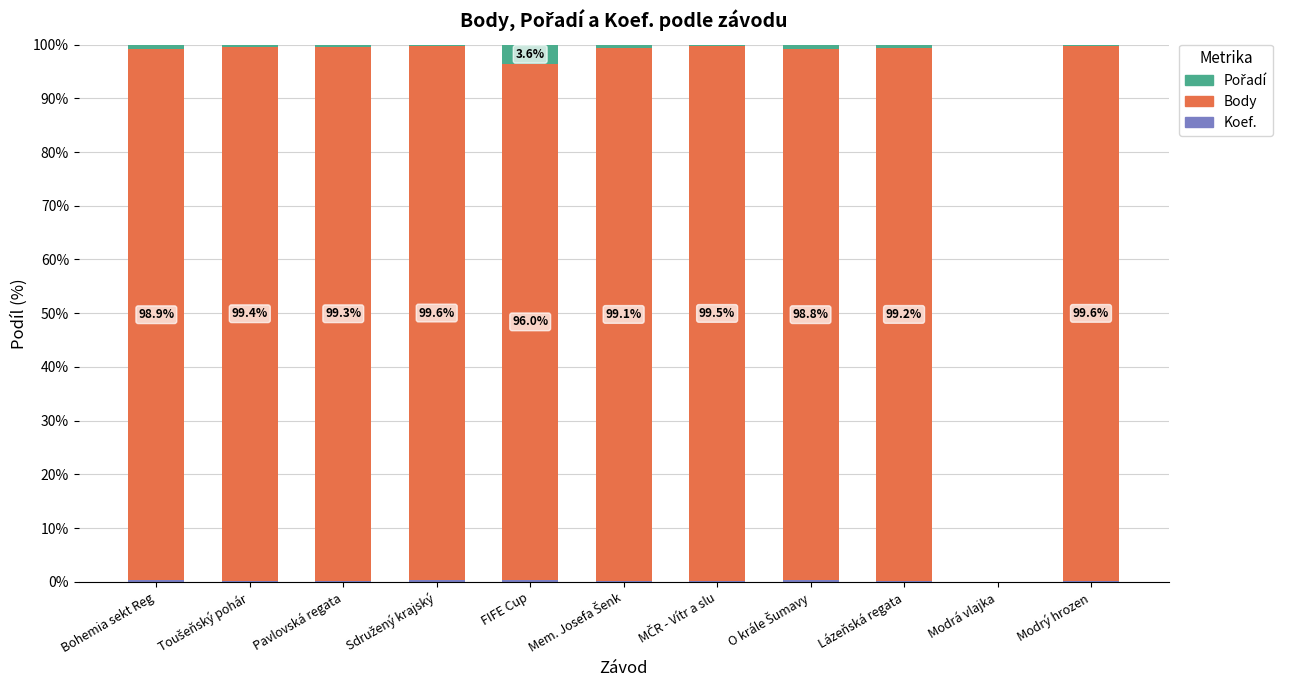

How many distinct data groups are displayed?

3